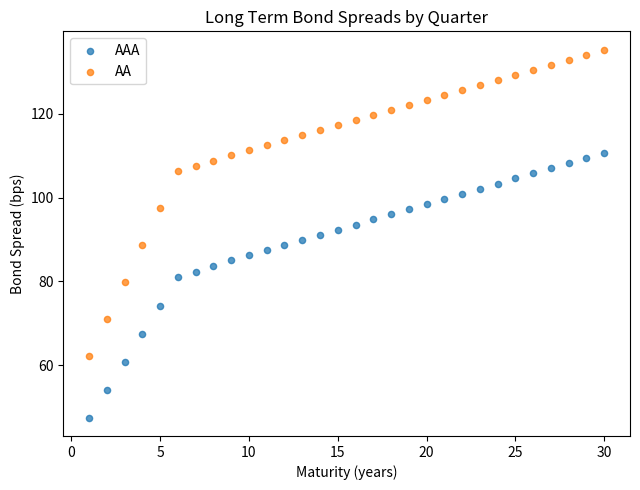

Which series reaches the maximum Y coordinate?

AA